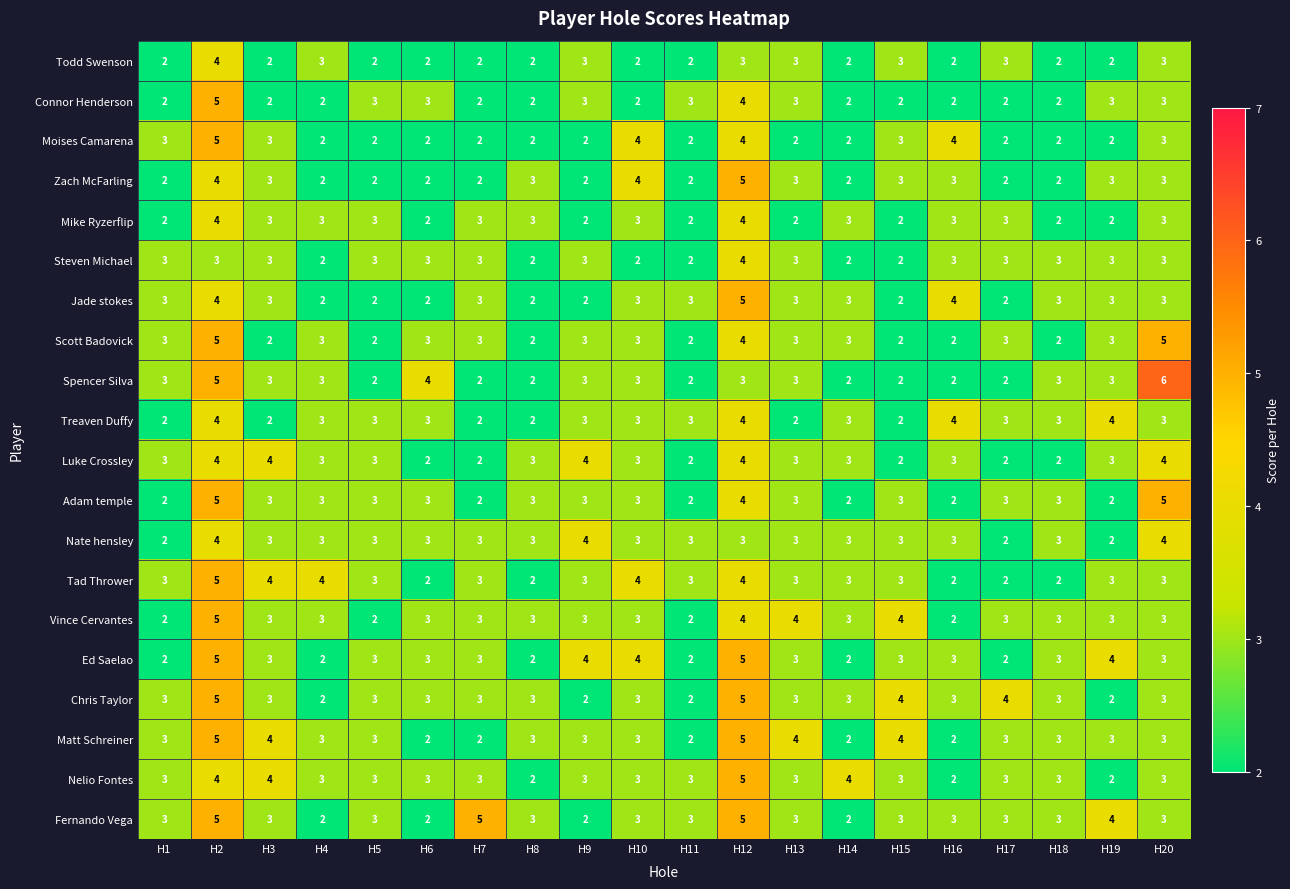

What is the difference between the maximum and second lowest values in the Nelio Fontes series?

3